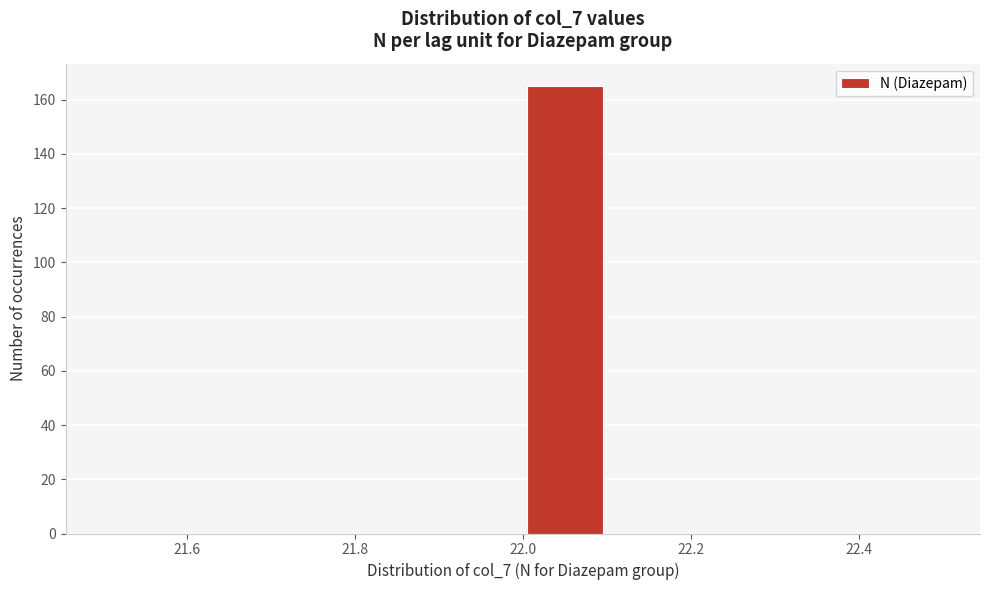

What is the height of the bar covering 22.0 to 22.1 on the x-axis? The values are not printed on the chart, so give them approximately, as read against the axis.

166